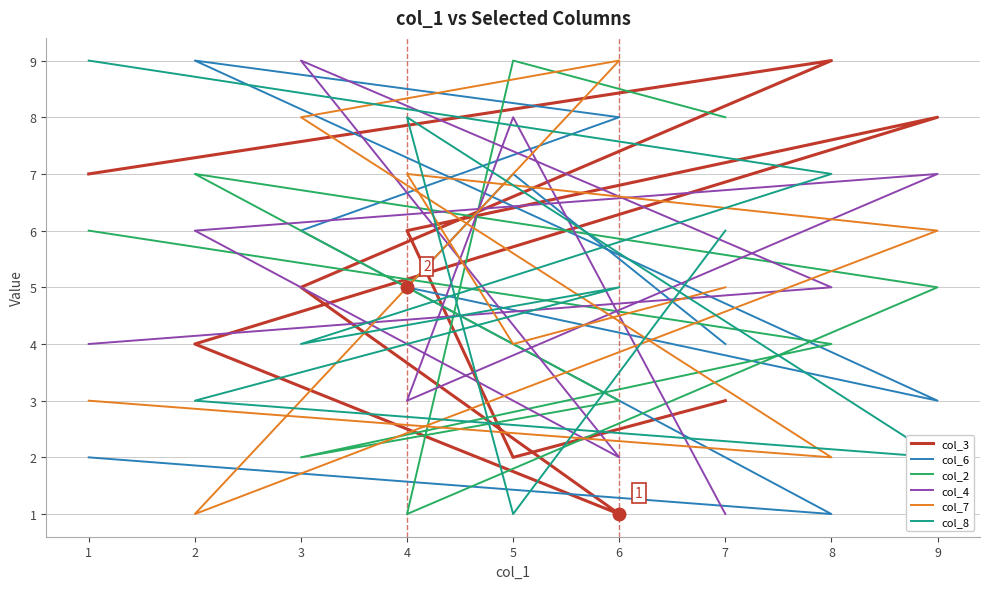

What is the difference between the second highest and minimum values in the col_4 series?

7